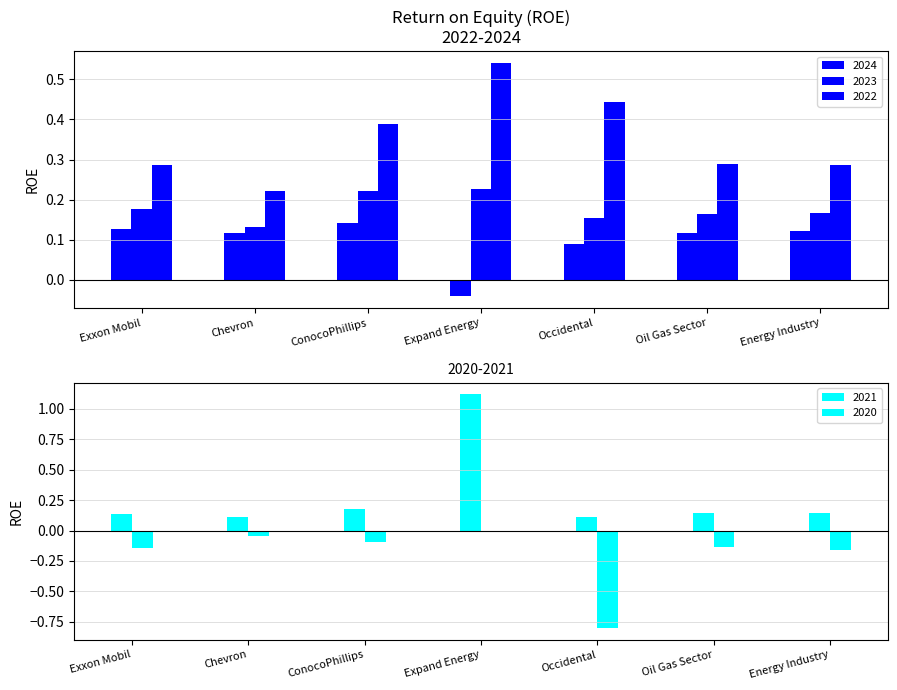

Are the bars horizontal?

No